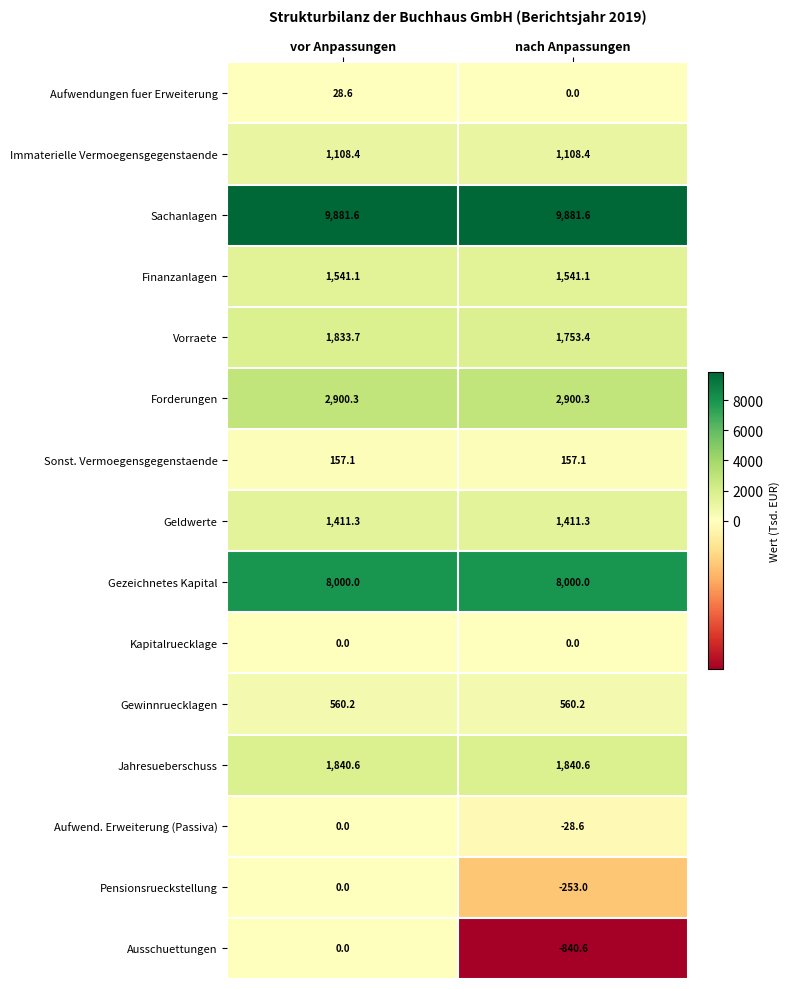

True or false: Finanzanlagen has a value of 1541.1 at nach Anpassungen.

True